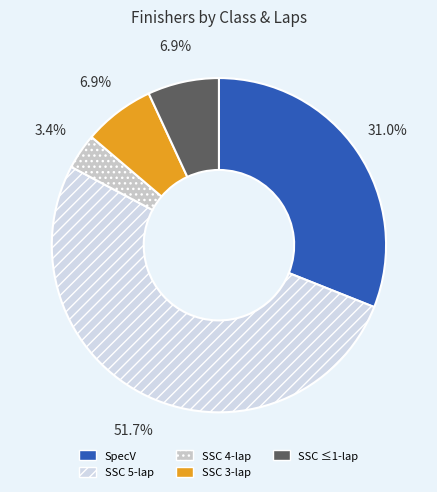

To the nearest percent, what is the difference between the largest and smallest slice percentages?

48%